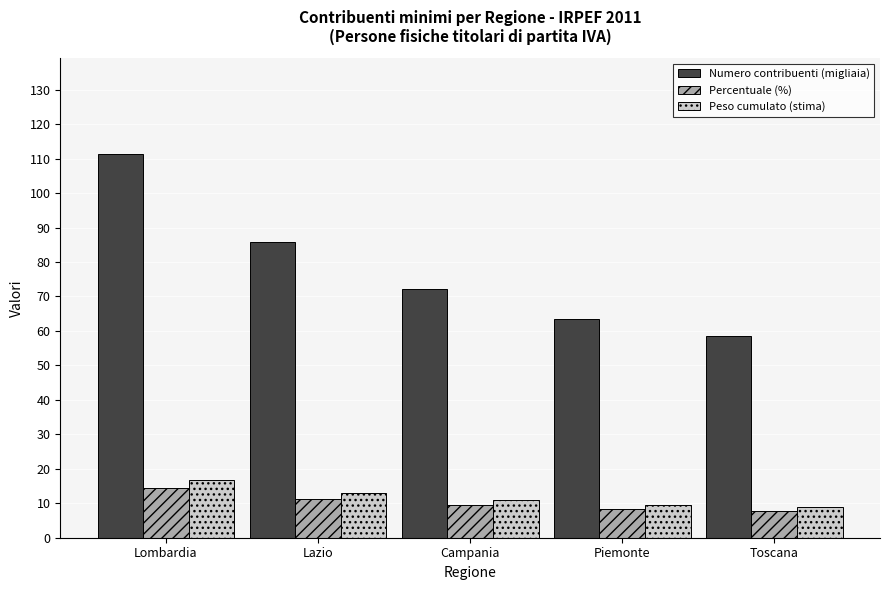

At which label is Percentuale (%) closest to 11?

Lazio